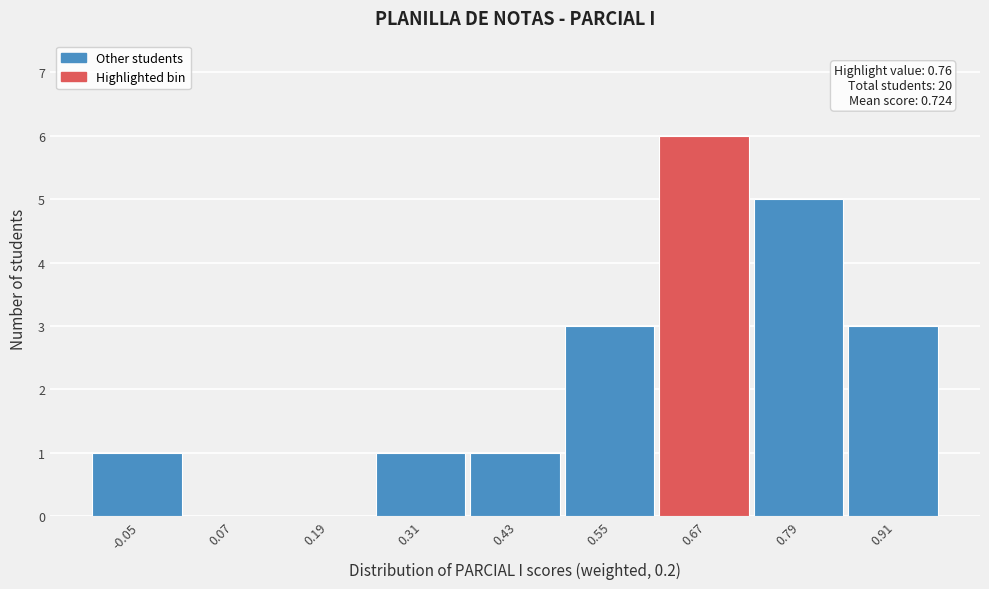

Reading right to left, transcribe all the data shown in this chart.

0.91=3	0.79=5	0.67=6	0.55=3	0.43=1	0.31=1	0.19=0	0.07=0	-0.05=1